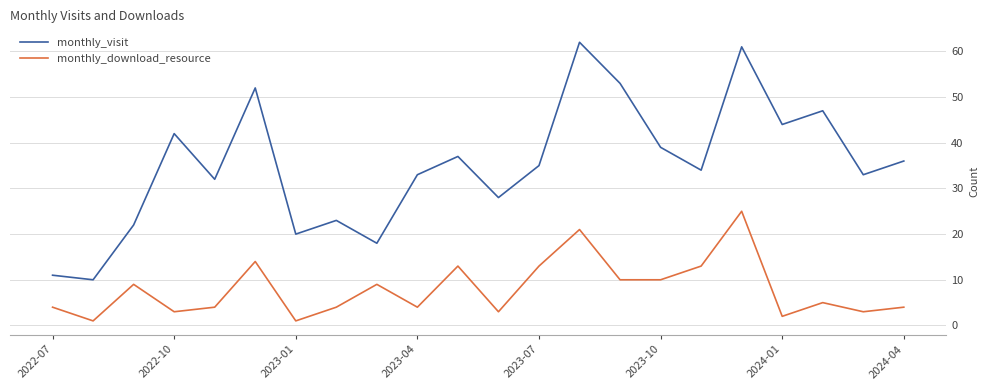

Which series has the largest total across all categories?

monthly_visit